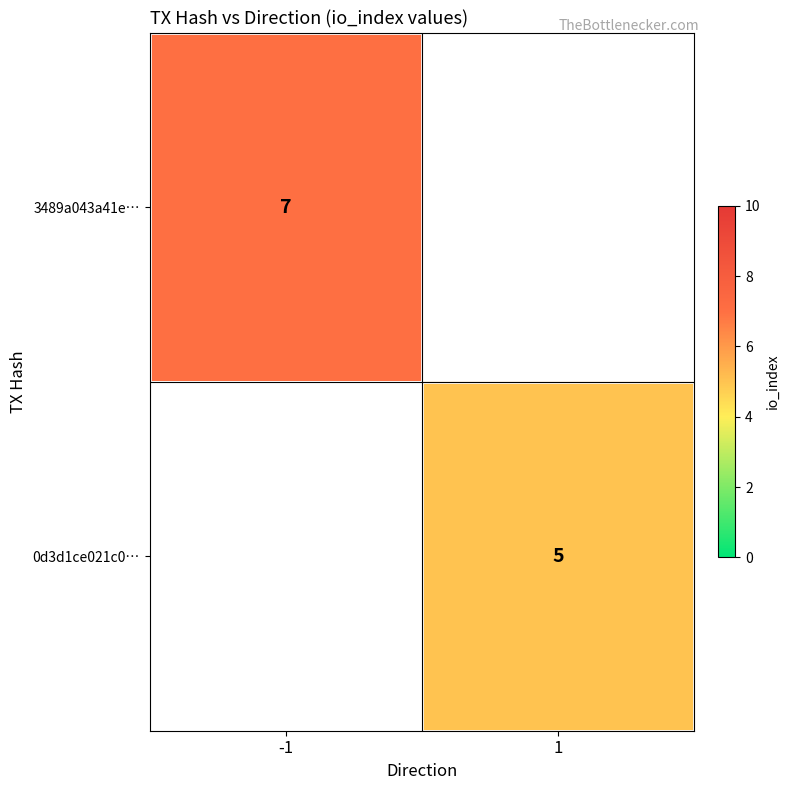

How many series are shown in this chart?

2